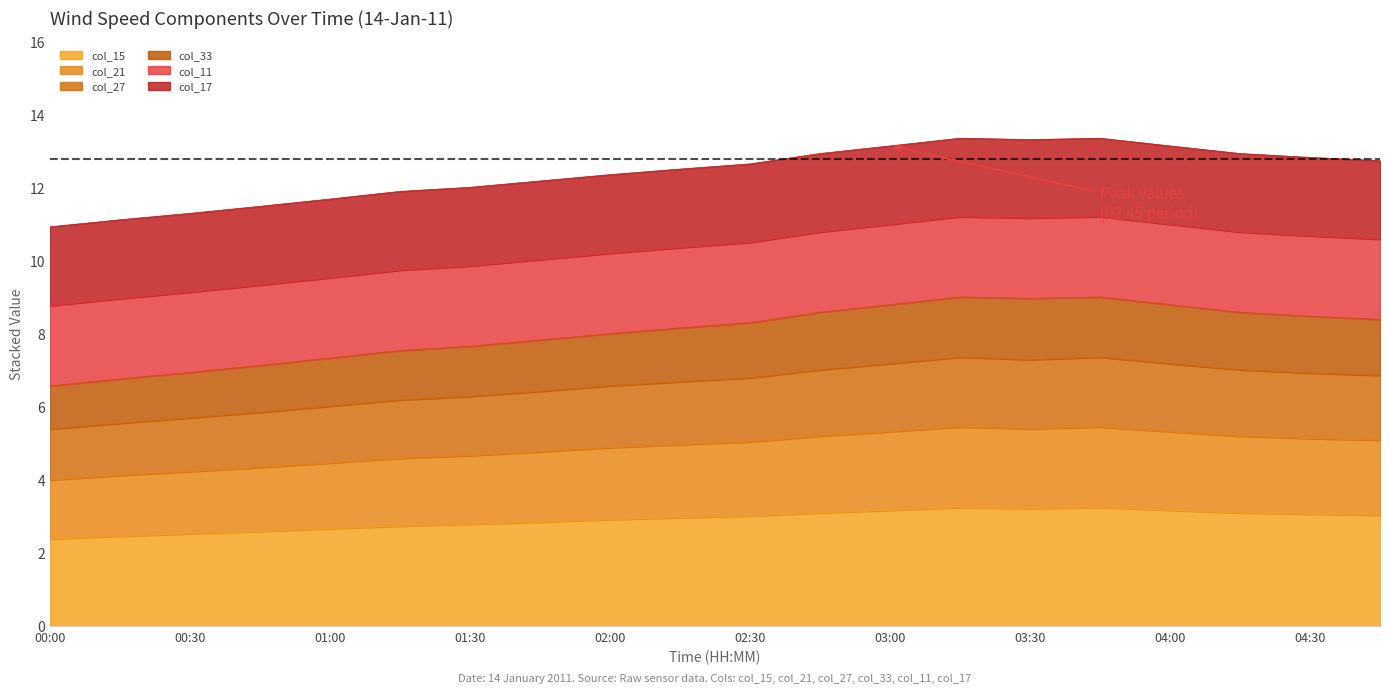

What is the label of the 16th point from the right?

01:00